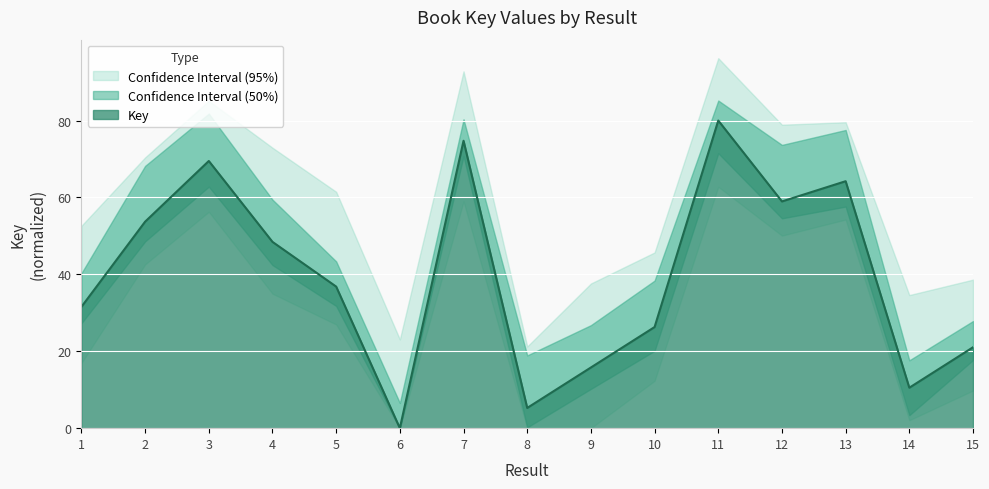

What is the value of the 1st point from the left?

31.6